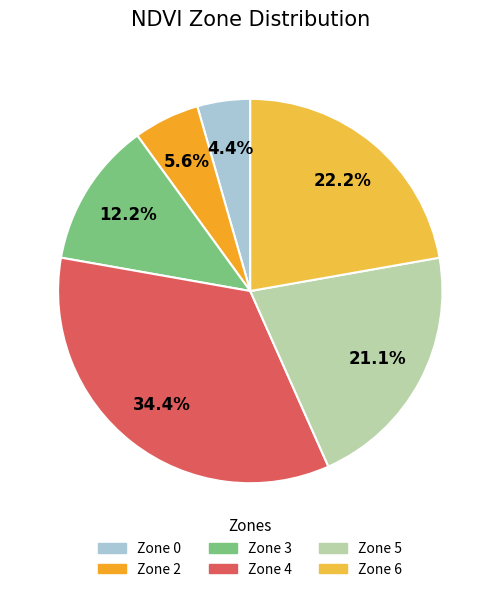

To the nearest percent, what is the combined percentage of Zone 6 and Zone 5?

43%